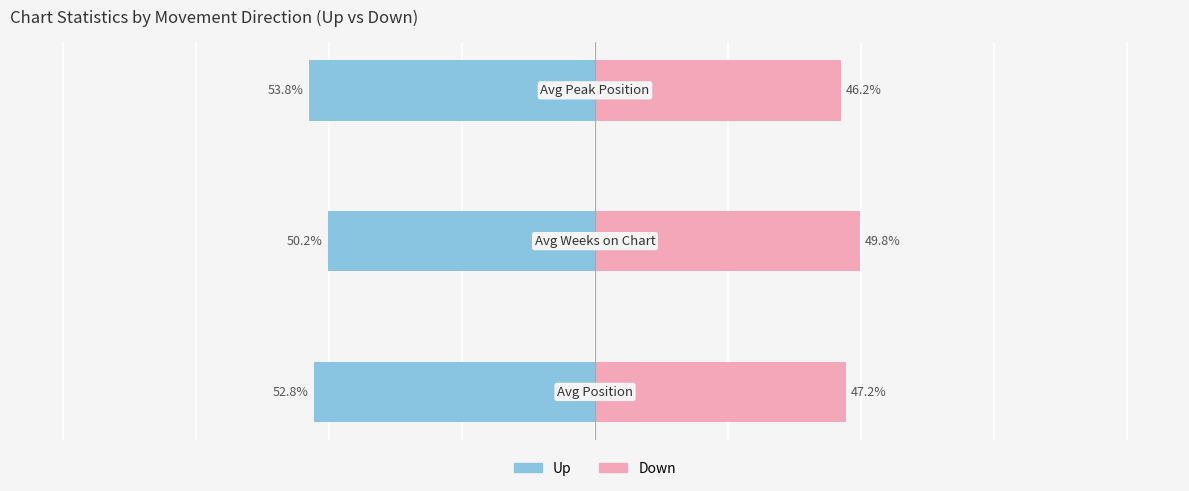

Is it true that up equals -81.5 at 1?

False